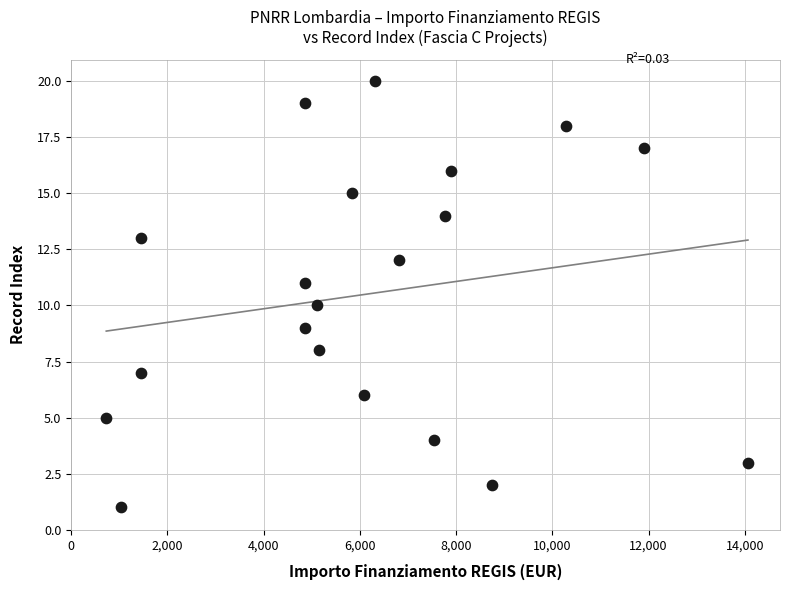

What is the range of Y values (max minus min)?

19